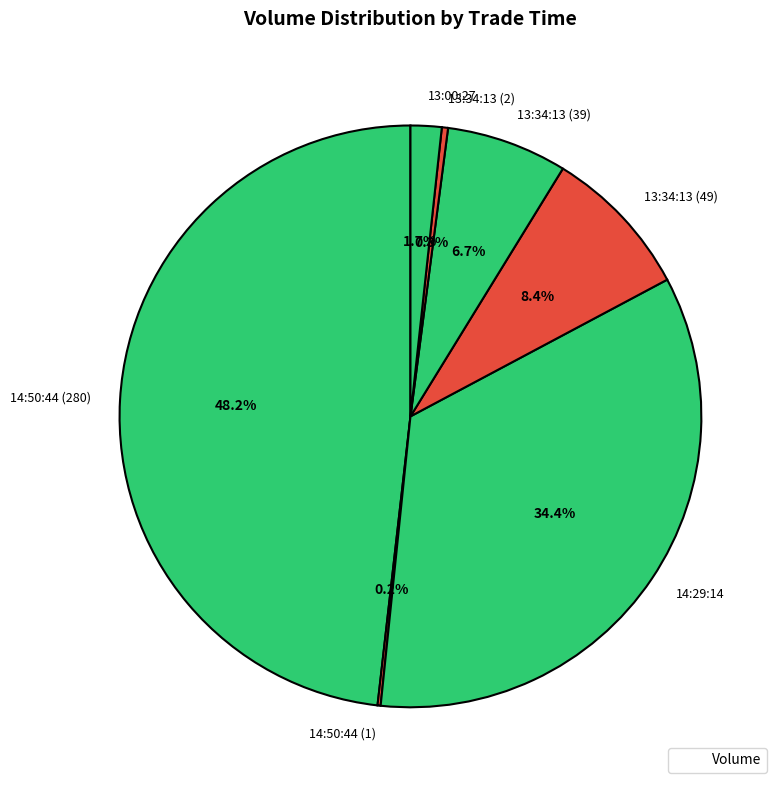

What is the largest slice in the pie chart?

14:50:44 (280)